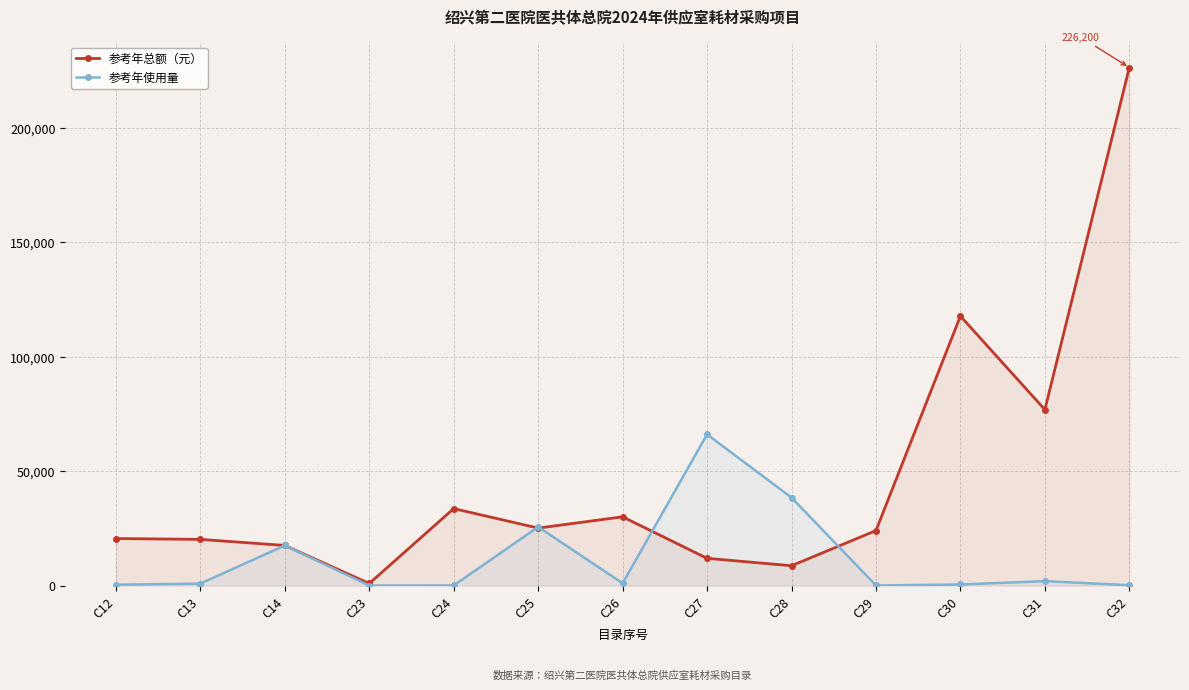

What is the value of the 参考年总额（元） point at the 9th from the left?

8640